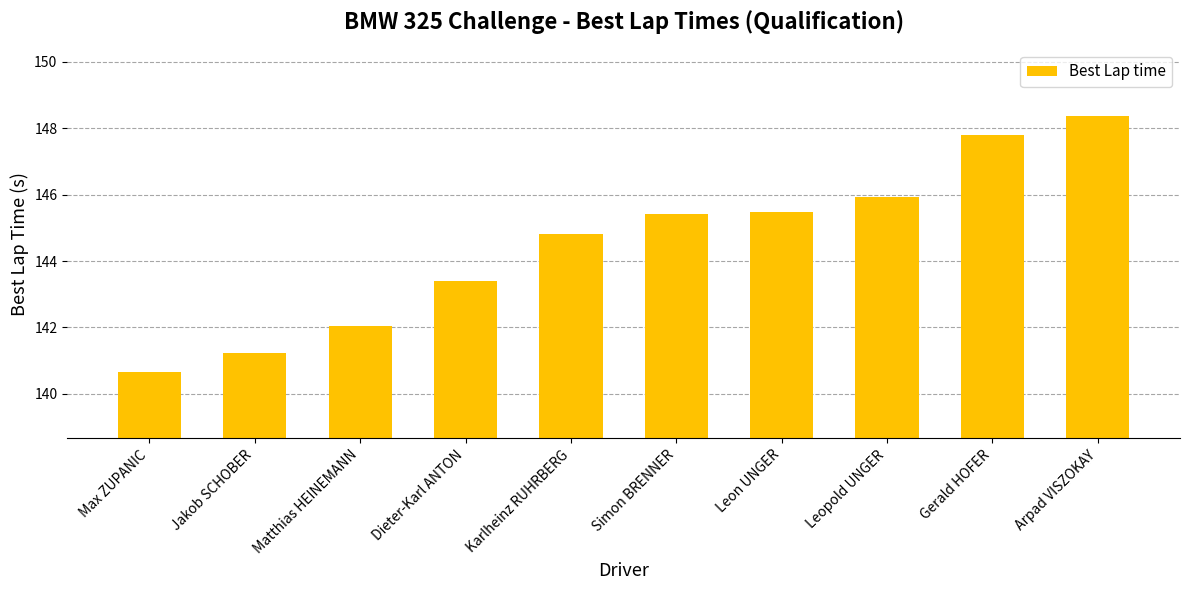

The chart shows a value of 255.0 at Matthias HEINEMANN. True or false?

False